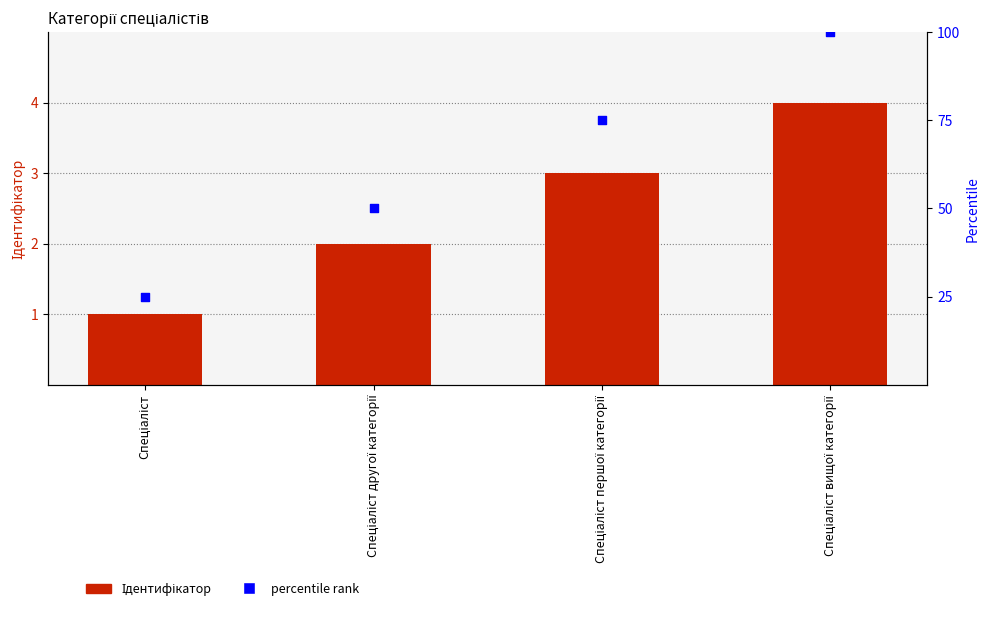

Which series contains the highest Y value?

percentile rank